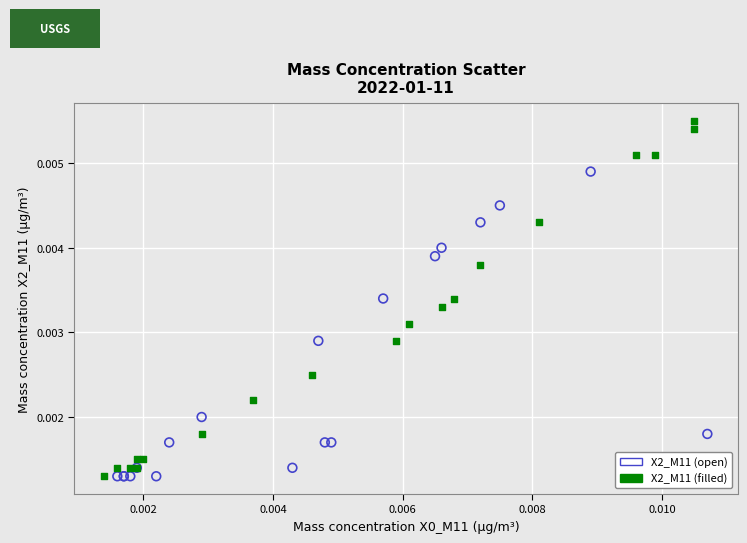

Which series reaches the maximum Y coordinate?

X2_M11 (filled)